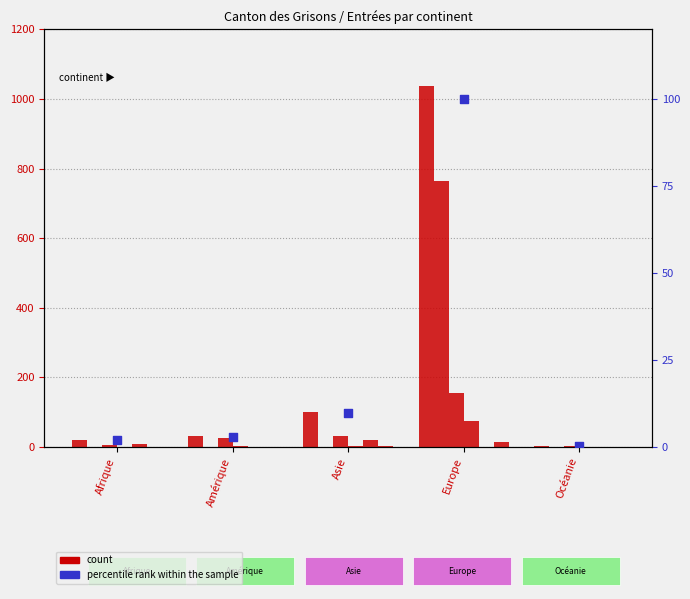

Is the value of Regroupement familial at Asie greater than the value of Activité lucrative non contingentée at Europe?

No